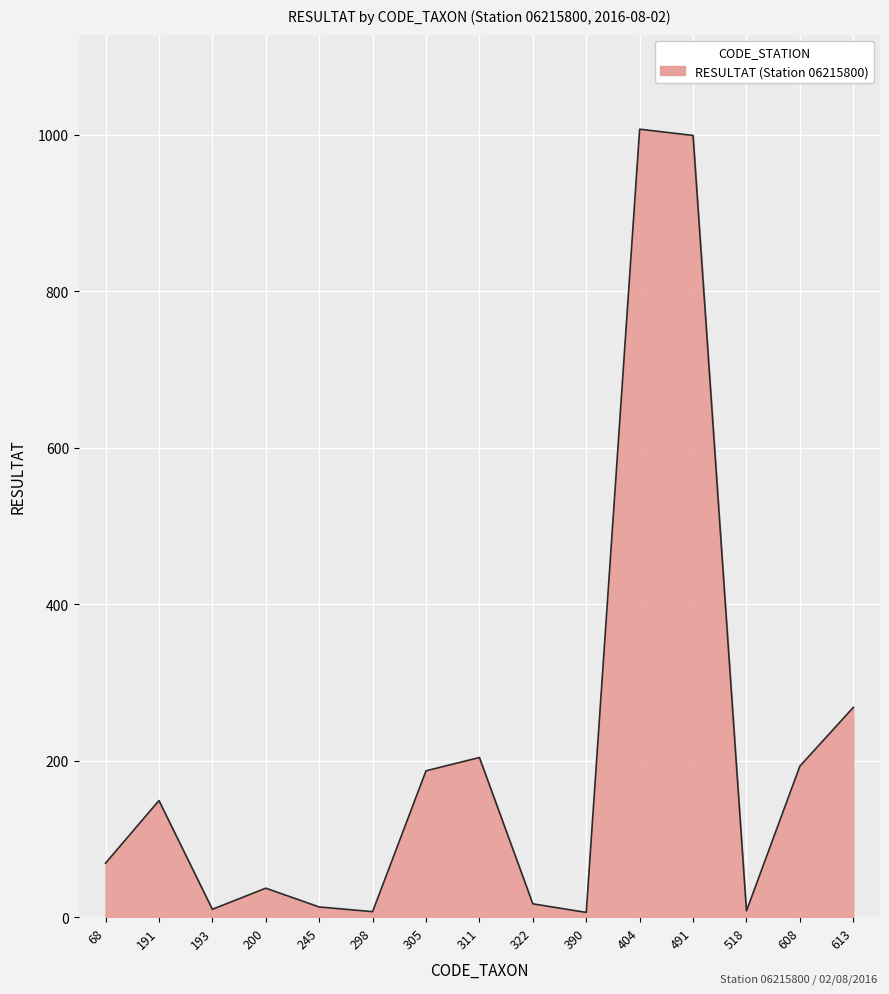

What is the sum of the values at 491 and 518?

1007